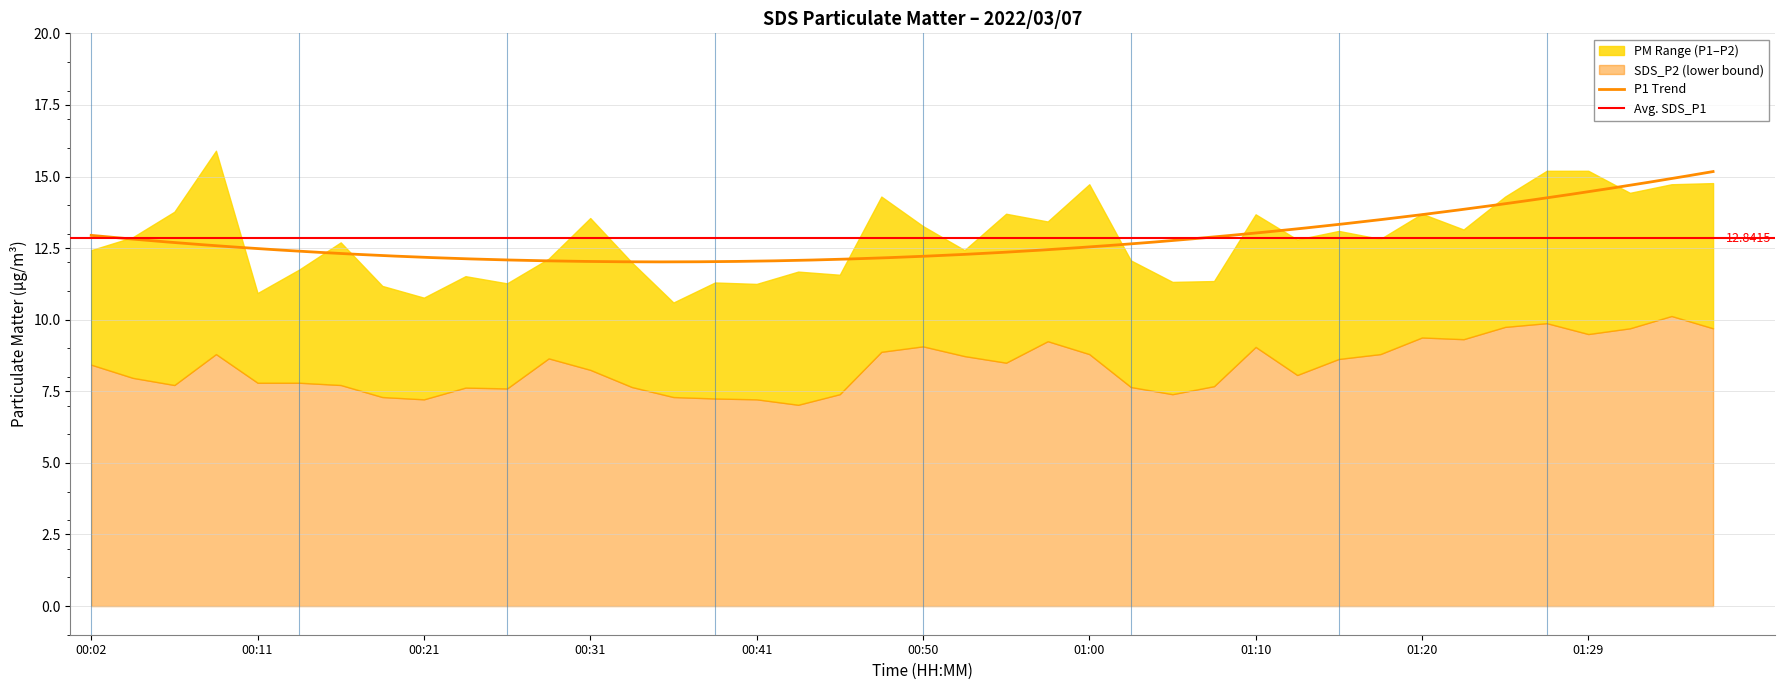

What is the spread (max minus min) of values at 00:21?

3.5